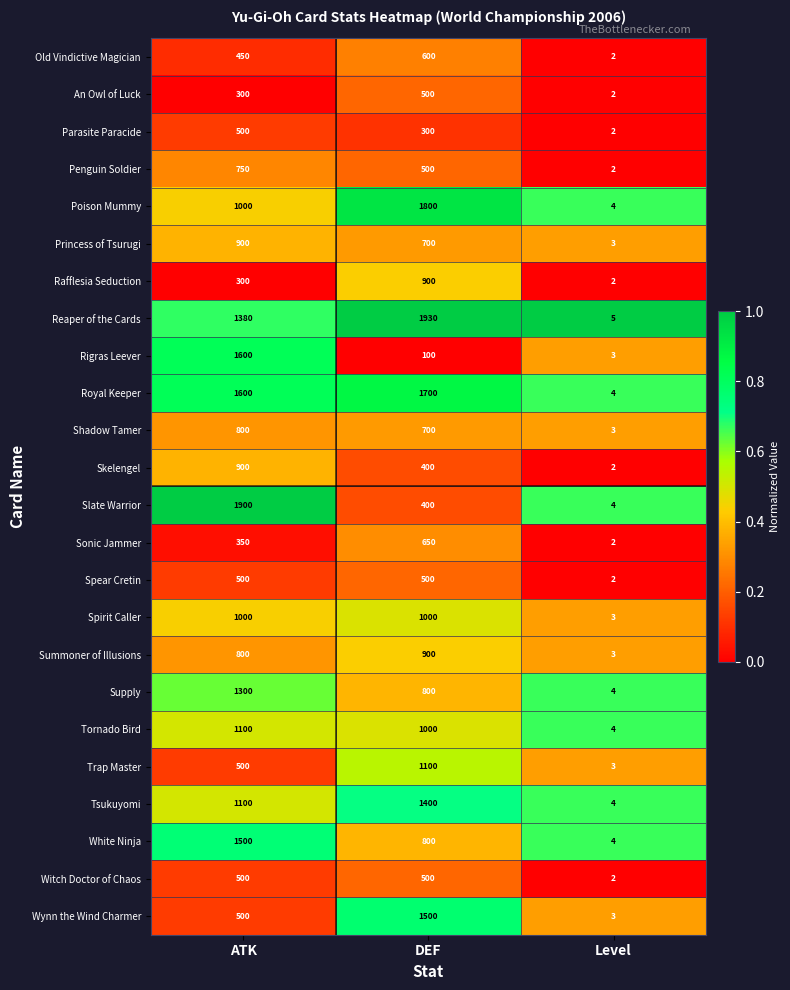

Which category has the highest value across all series?

DEF